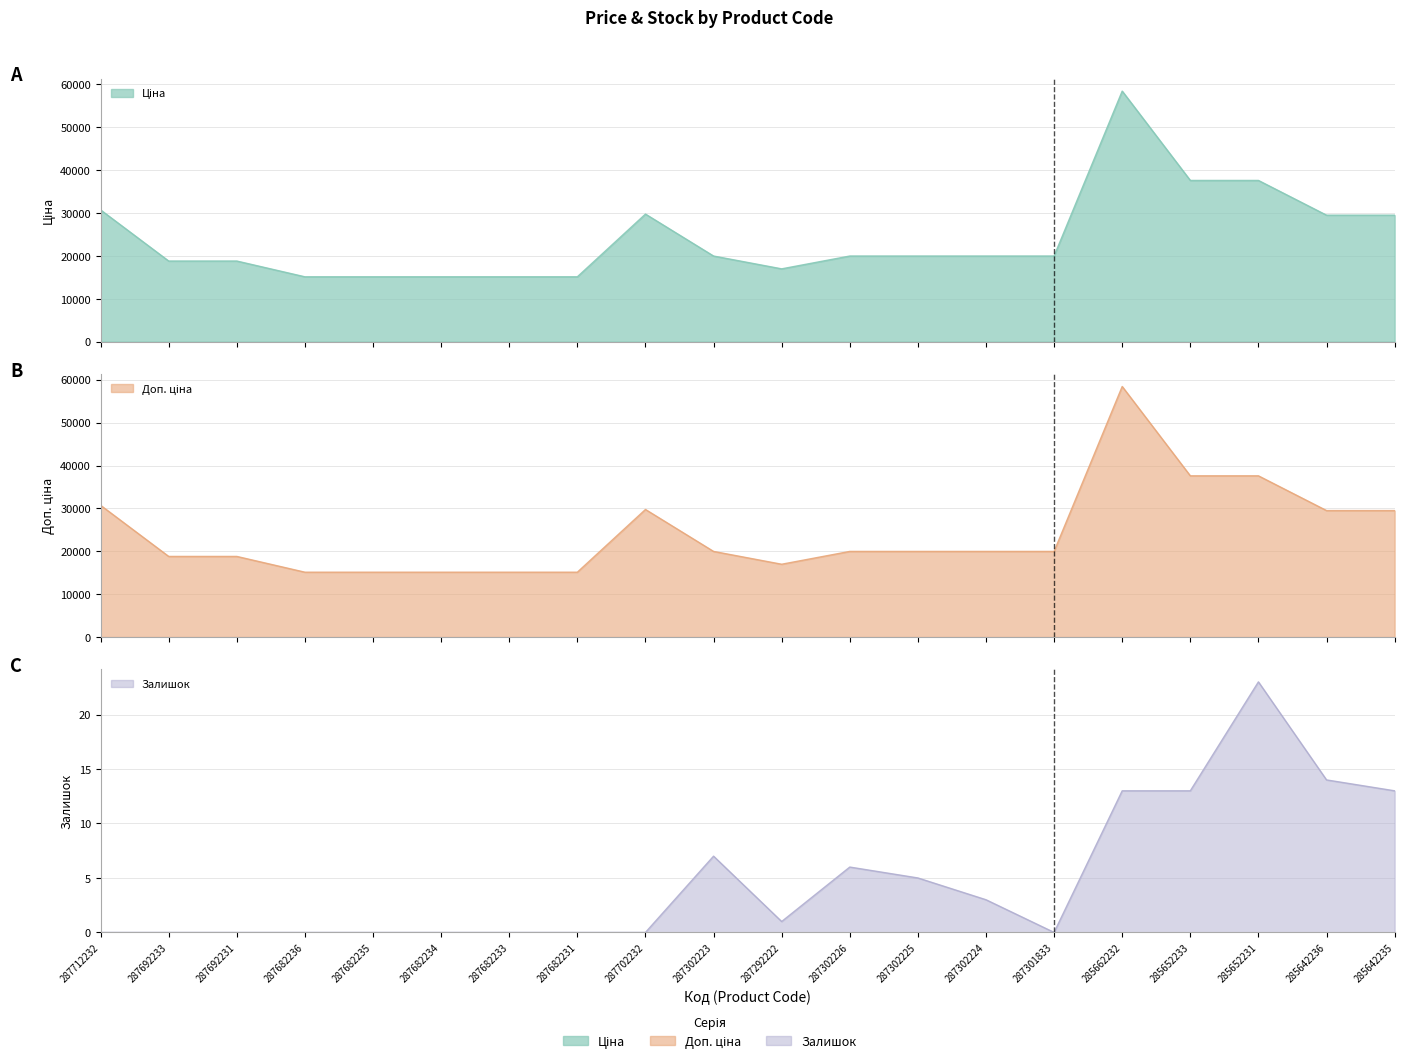

What is the difference between the maximum and minimum values in the Доп. ціна series?

43306.5